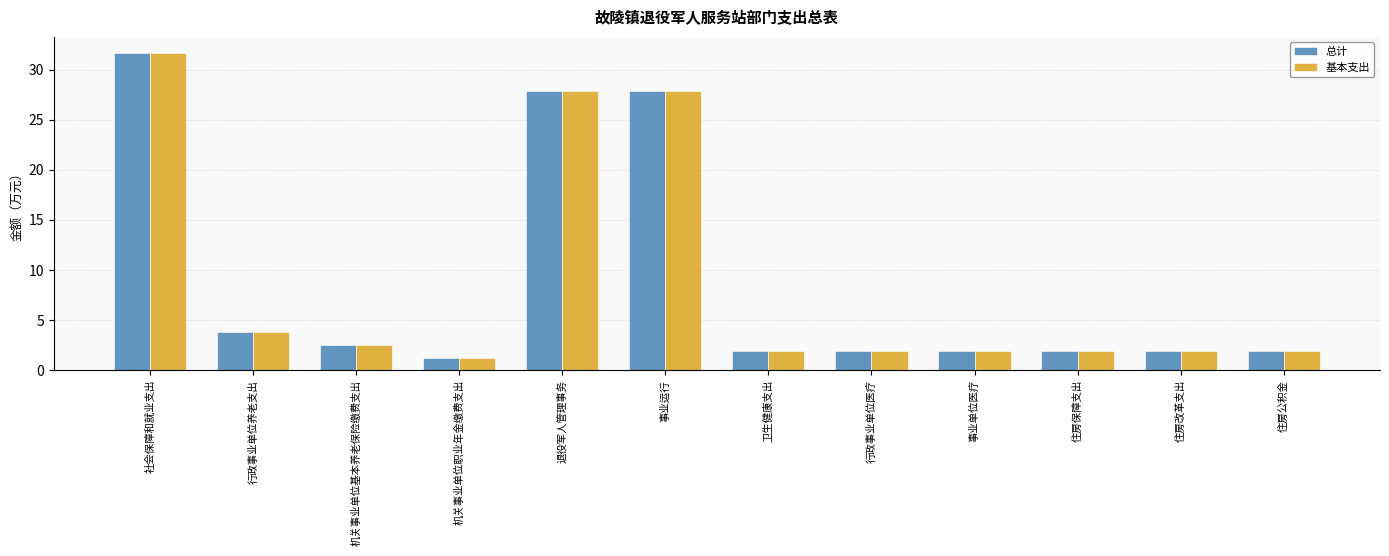

What is the label of the 5th bar from the right?

行政事业单位医疗